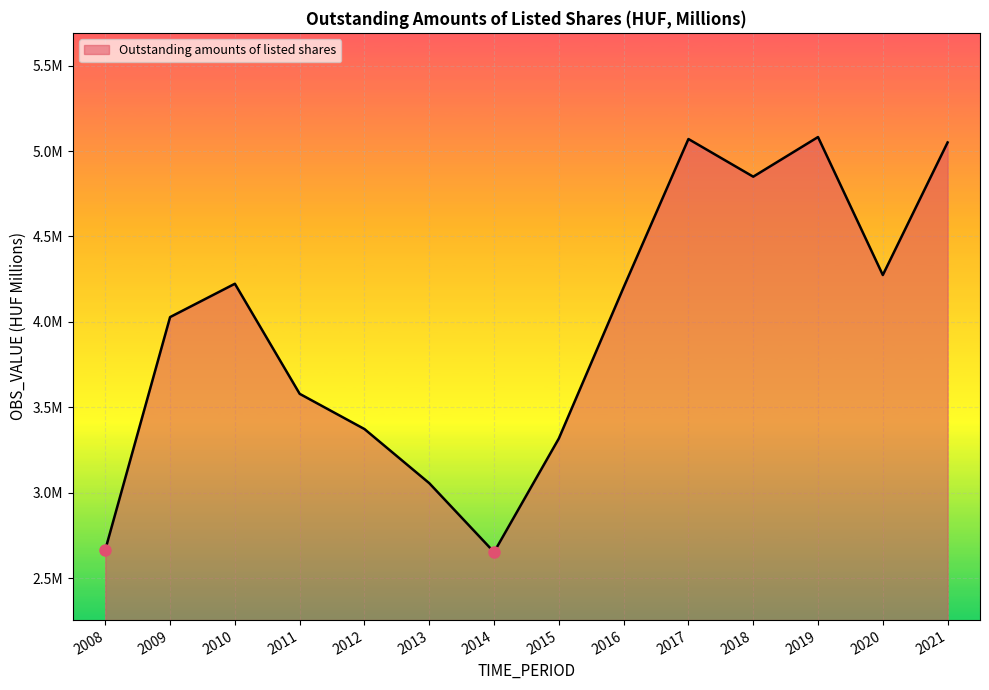

Does the chart display data point markers on the line(s)?

No